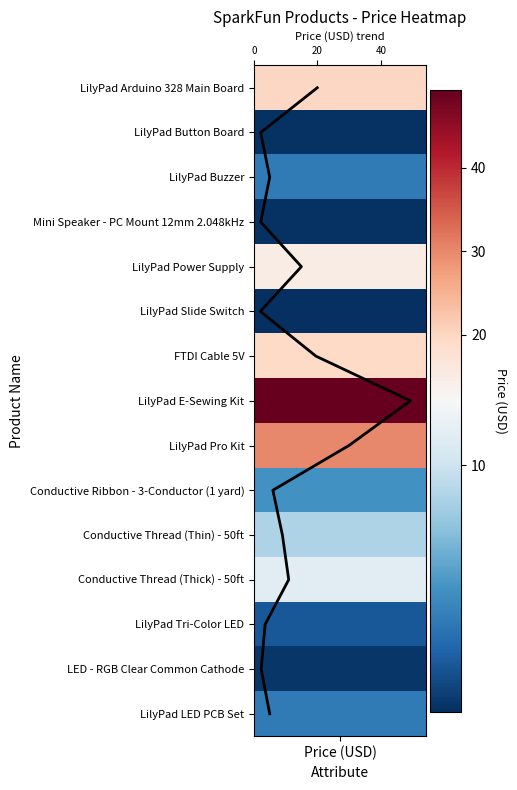

How many positive values are there?

14